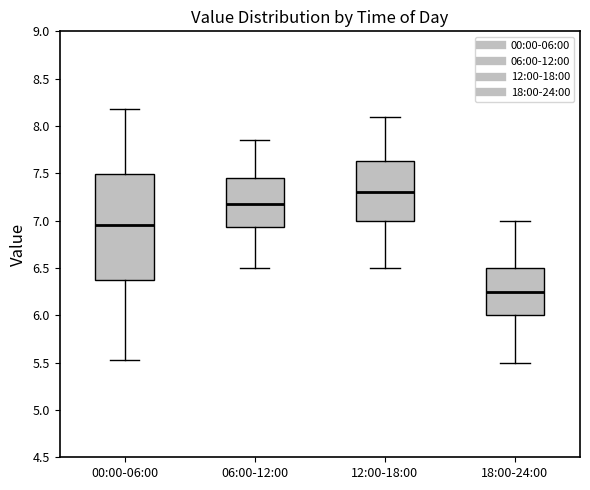

Where does the upper whisker of the box for 12:00-18:00 end on the y-axis? The values are not printed on the chart, so give them approximately, as read against the axis.

8.10